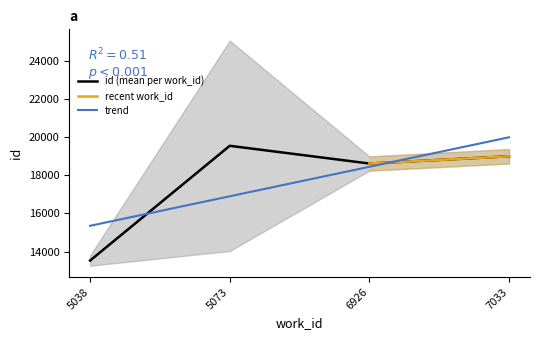

What is the minimum value shown in the chart?

13535